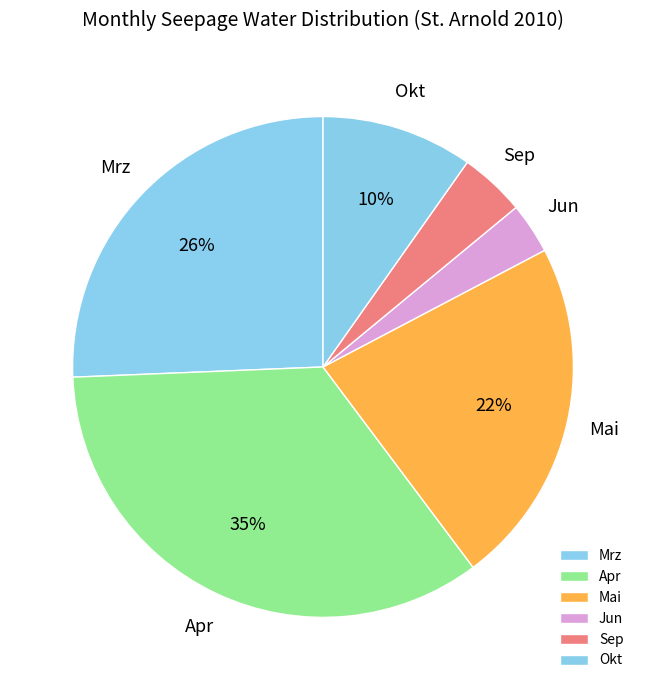

Is there a majority slice in this chart?

No